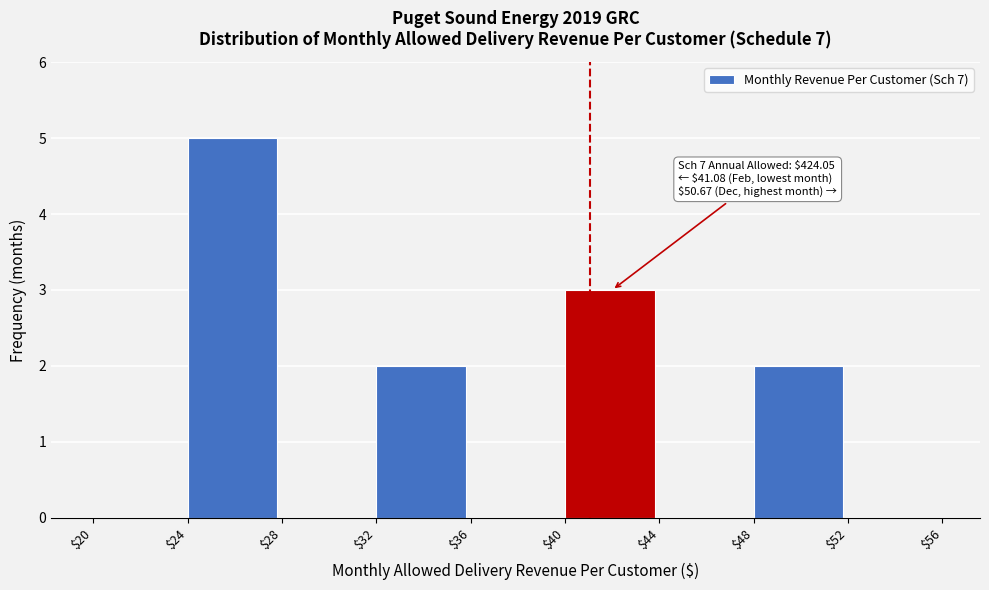

Over which range of the x-axis is the bar tallest?

$24 to $28